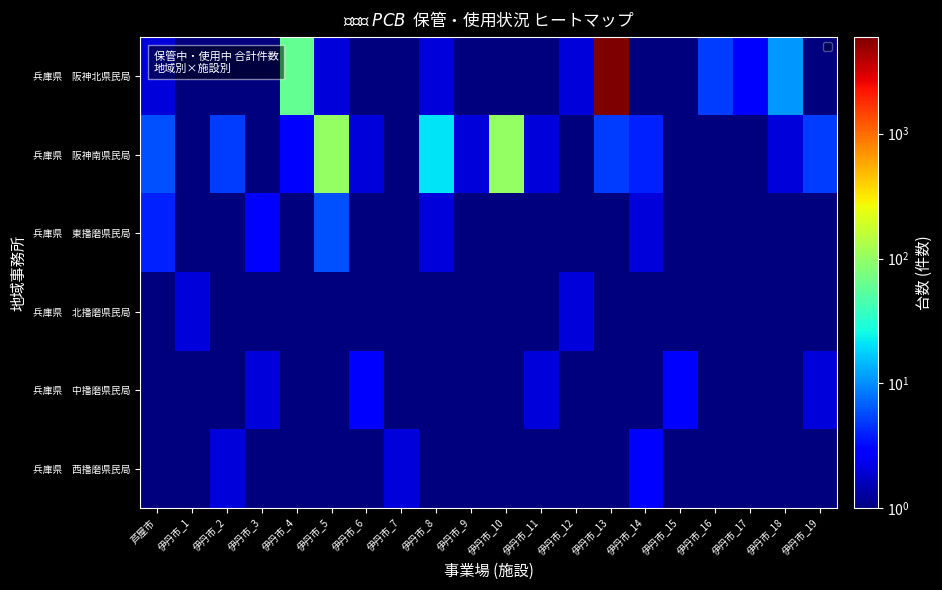

What is the spread (max minus min) of values at 伊丹市_7?

1.5